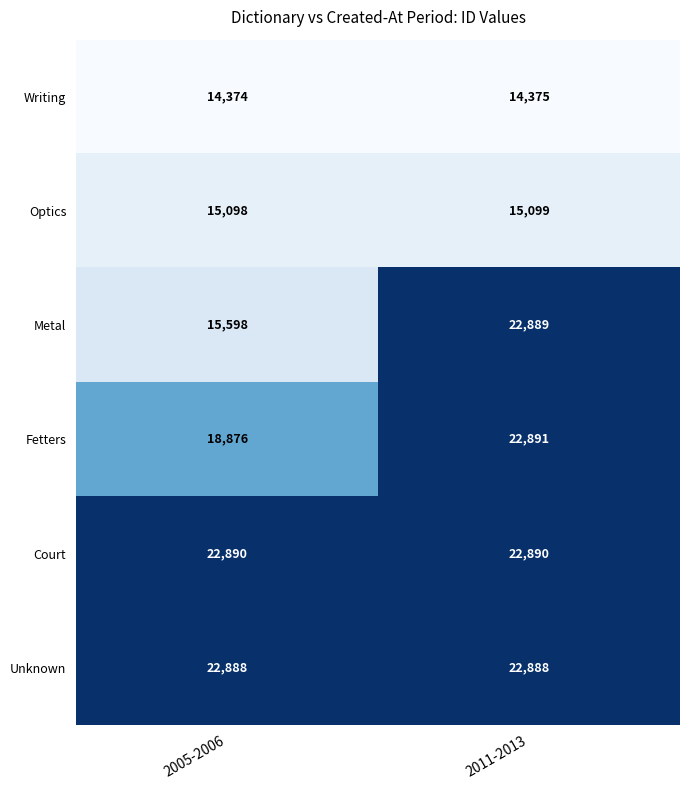

Which series has the widest spread of values?

Metal